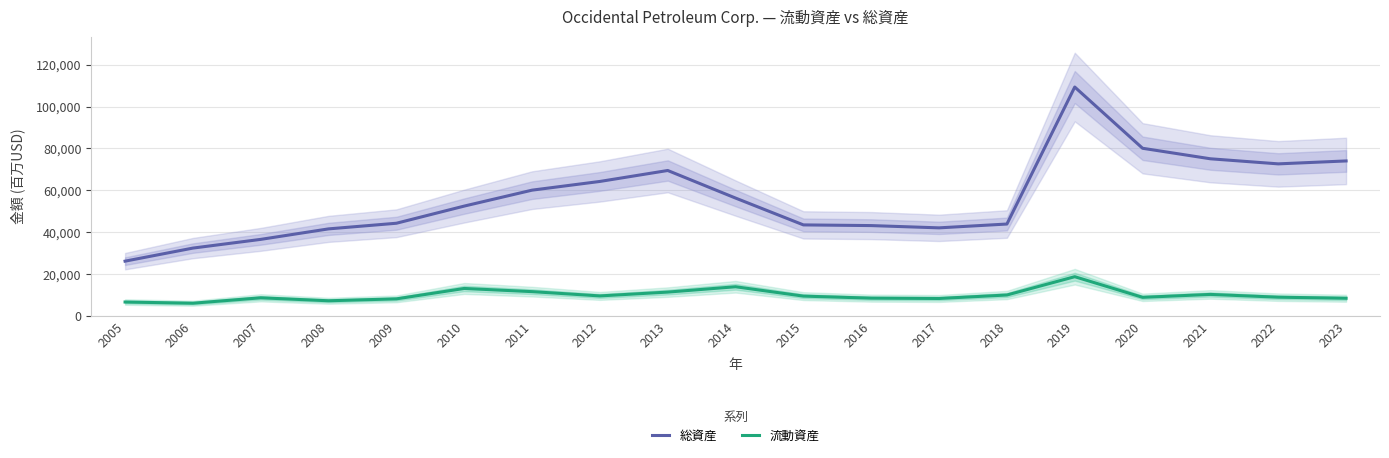

Which series has the widest spread of values?

総資産